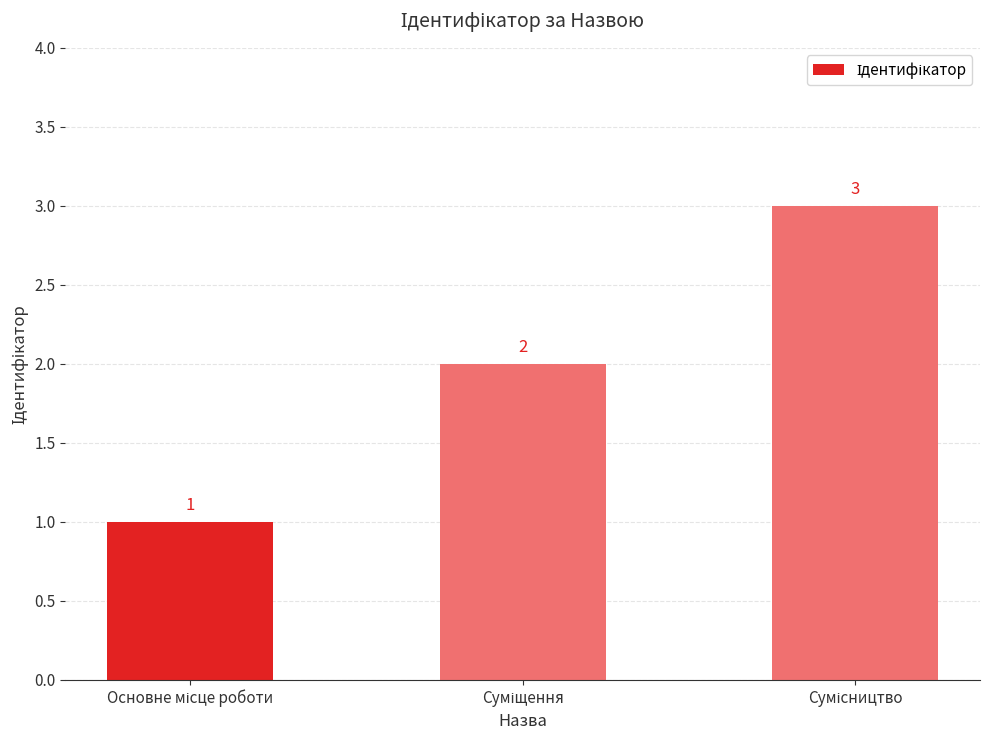

What is the greatest value displayed?

3